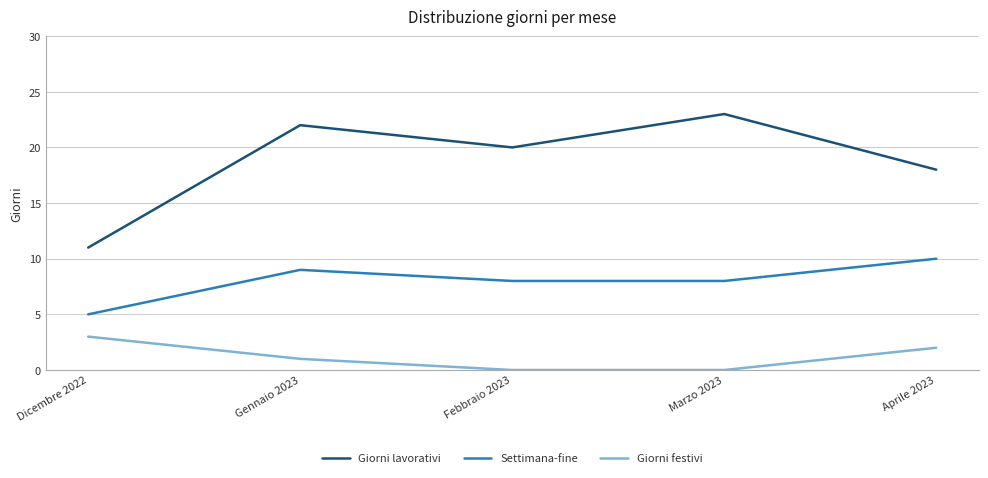

Reading left to right, transcribe all the data shown in this chart.

Giorni lavorativi: Dicembre 2022=11	Gennaio 2023=22	Febbraio 2023=20	Marzo 2023=23	Aprile 2023=18
Settimana-fine: Dicembre 2022=5	Gennaio 2023=9	Febbraio 2023=8	Marzo 2023=8	Aprile 2023=10
Giorni festivi: Dicembre 2022=3	Gennaio 2023=1	Febbraio 2023=0	Marzo 2023=0	Aprile 2023=2